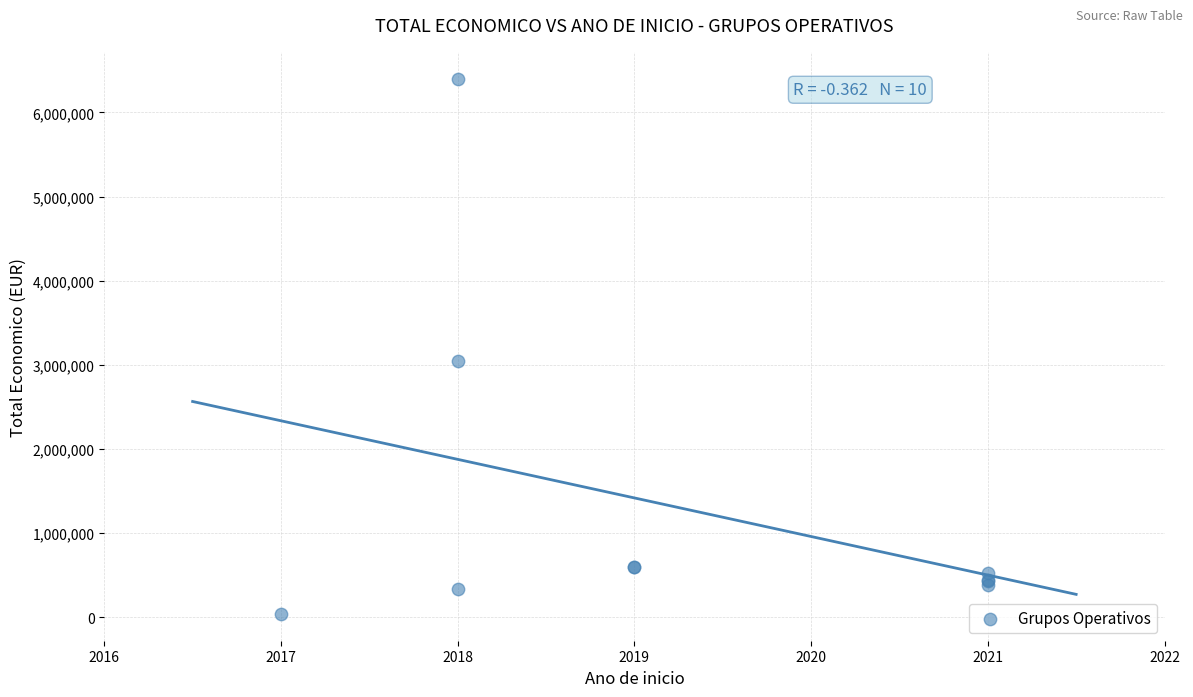

What Y value in the scatter plot is closest to 3221044?

3051573